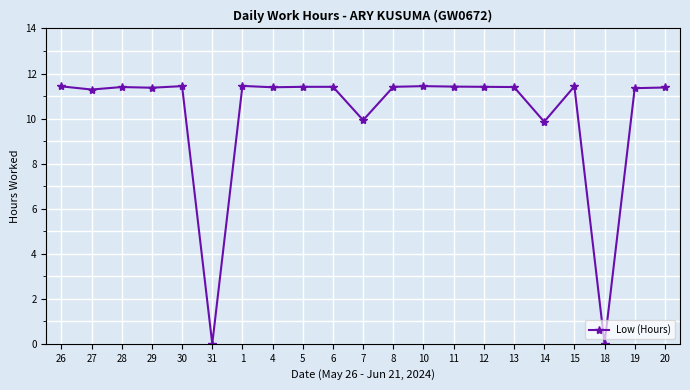

Count the number of categories in the chart.

21